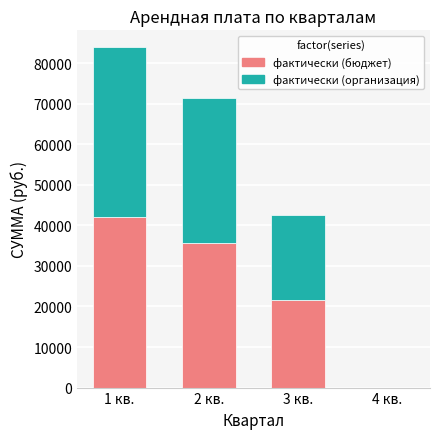

What is the total value across all series at 3 кв.?

42455.2